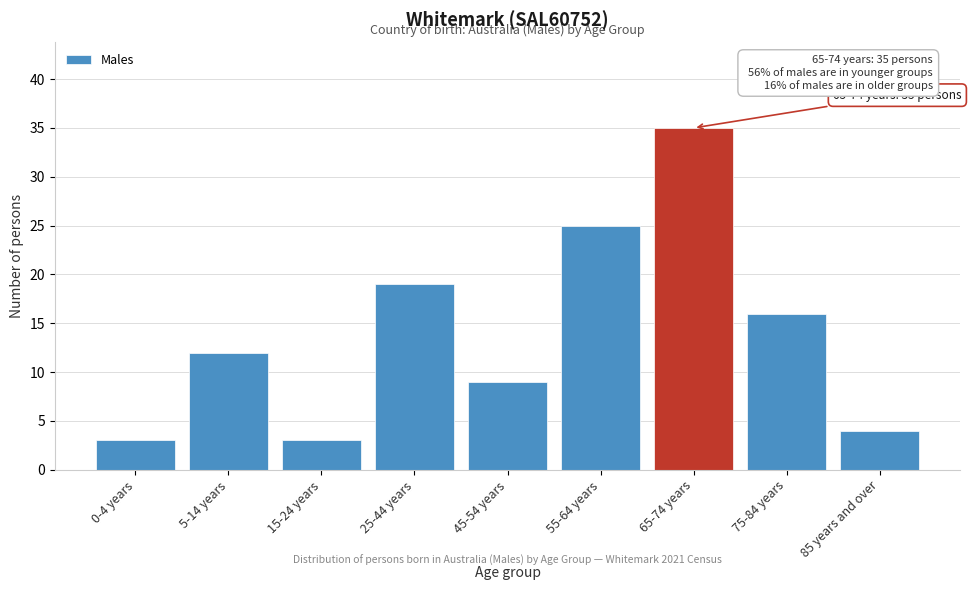

Reading left to right, extract all data points from this chart.

3	12	3	19	9	25	35	16	4